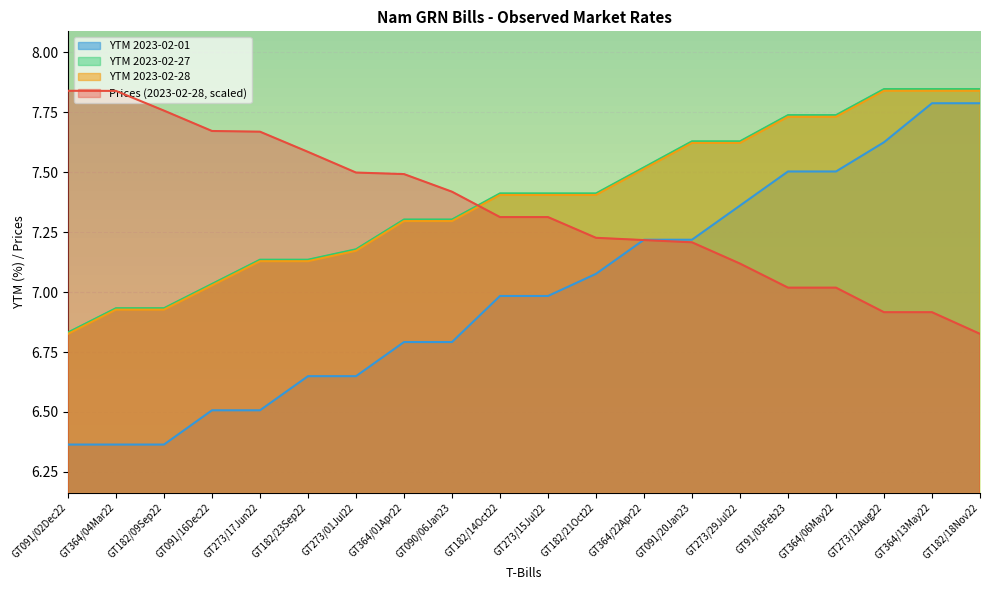

At how many categories does at least one series exceed 6?

20